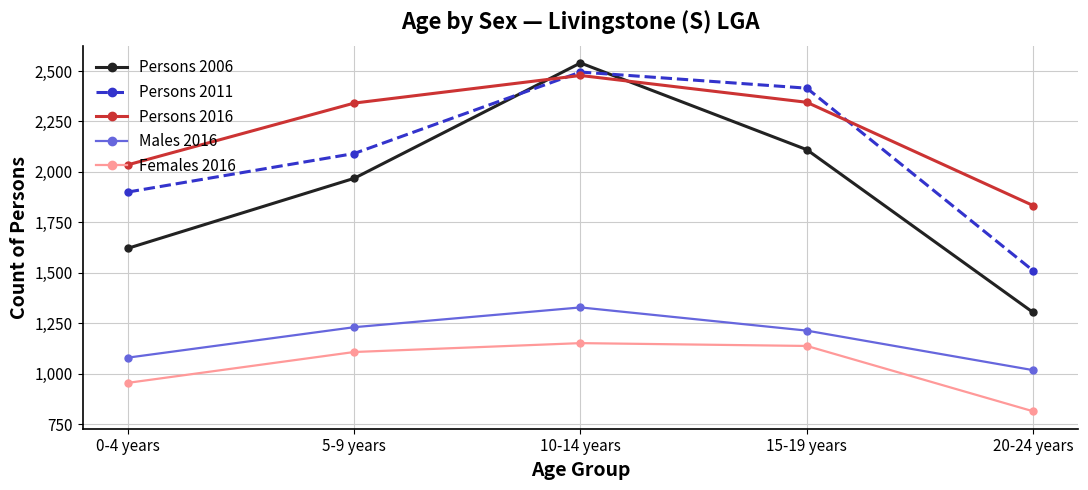

What is the sum of the Persons 2016 values at 15-19 years and 5-9 years?

4686